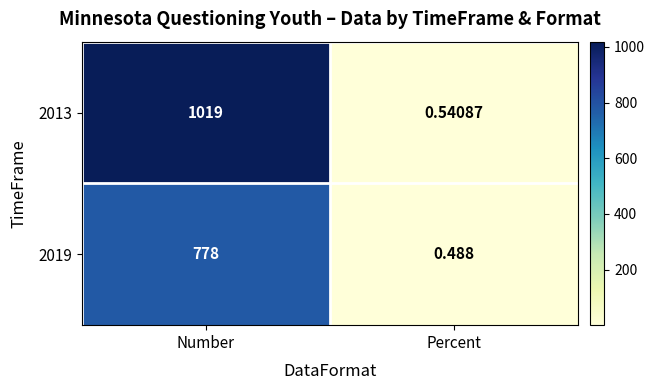

Rank the categories by 2019 value from highest to lowest.

Number, Percent